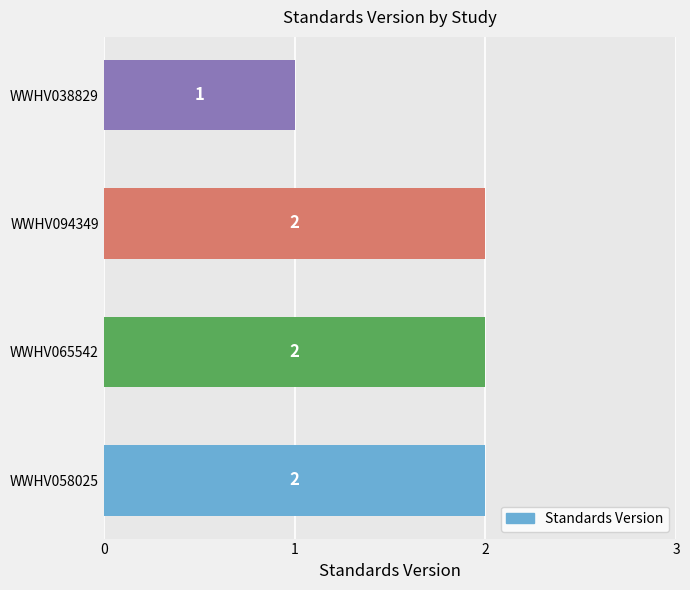

The value at WWHV094349 is 3. True or false?

False